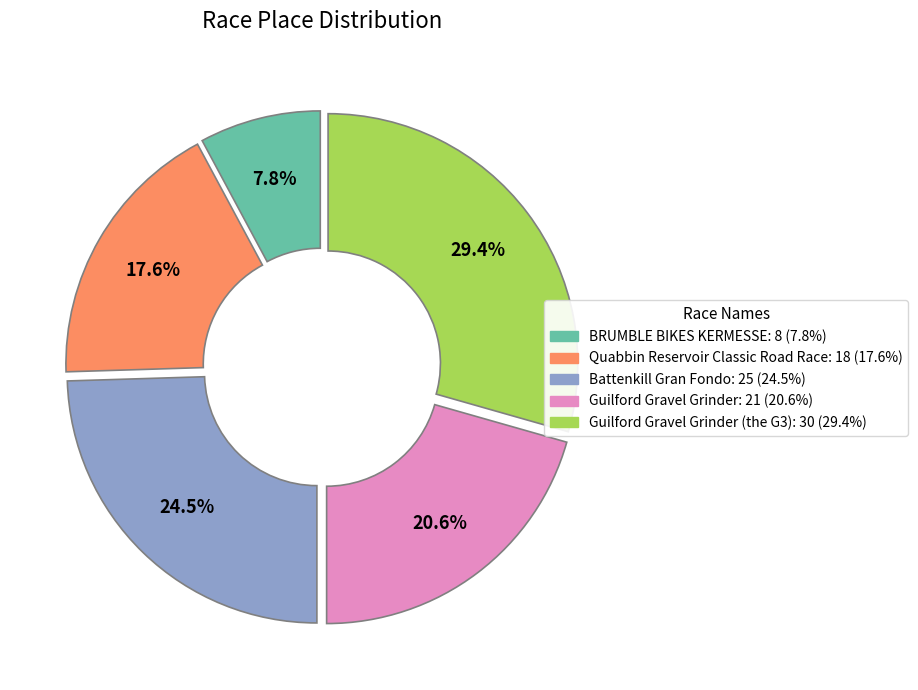

Does any single category account for the majority?

No